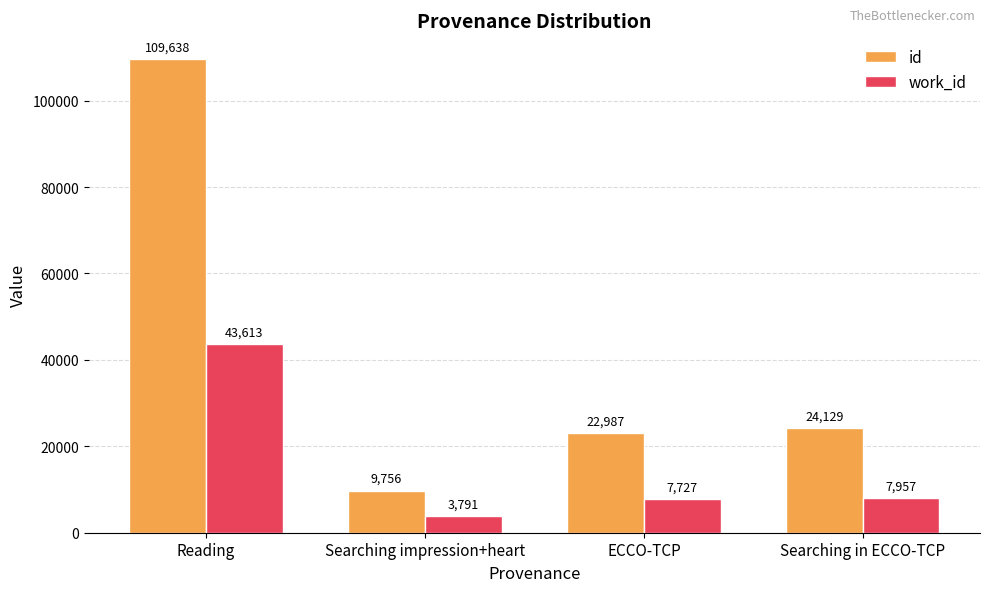

Read the id value at Reading.

109638